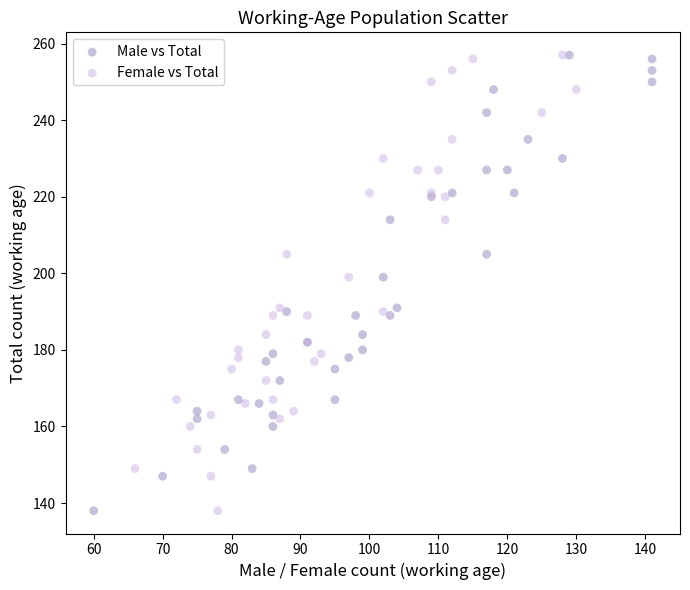

What are all the series names shown in the legend?

Male vs Total, Female vs Total